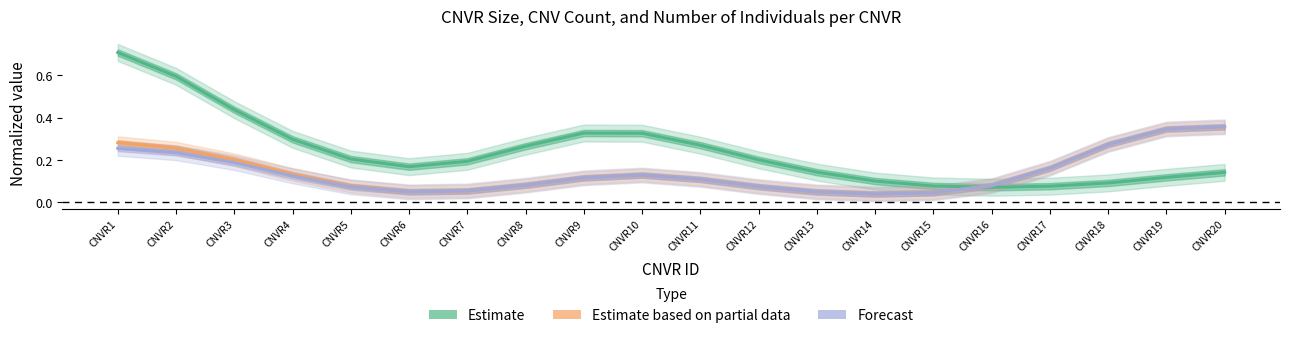

Does the chart display data point markers on the line(s)?

No